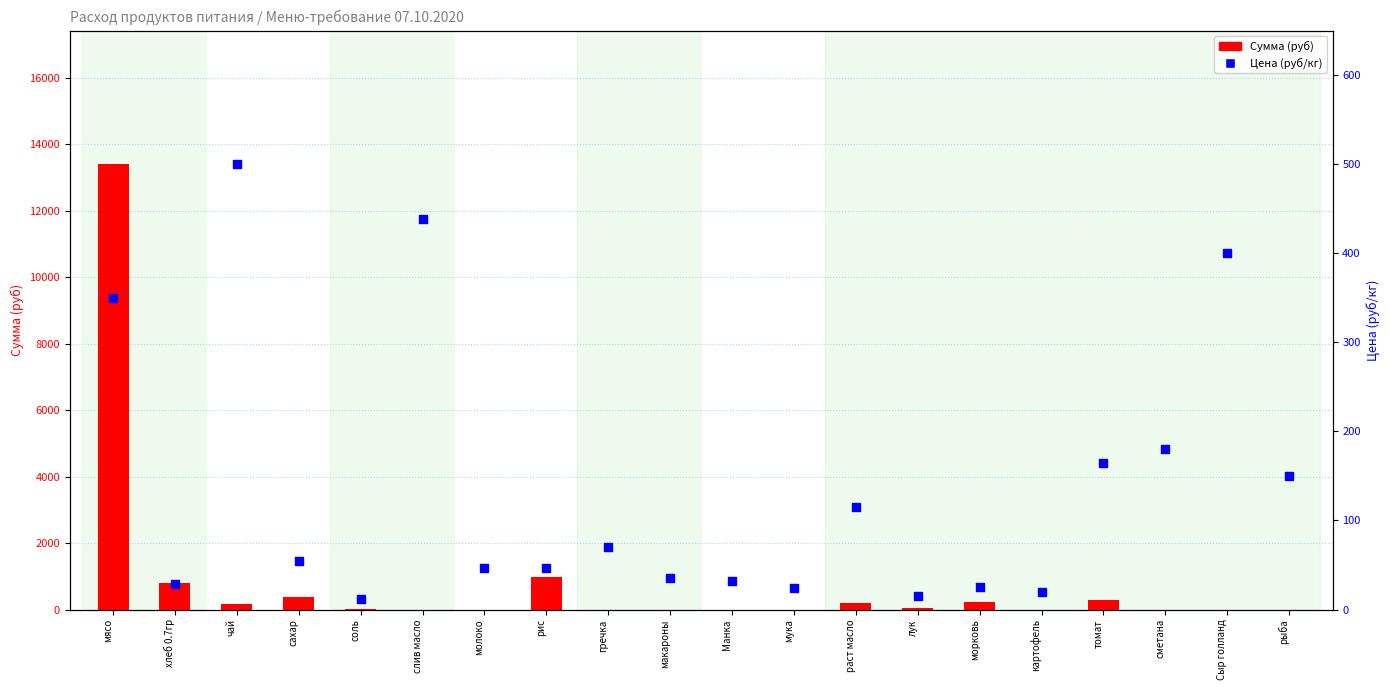

Which series has the largest total across all categories?

Сумма (руб)